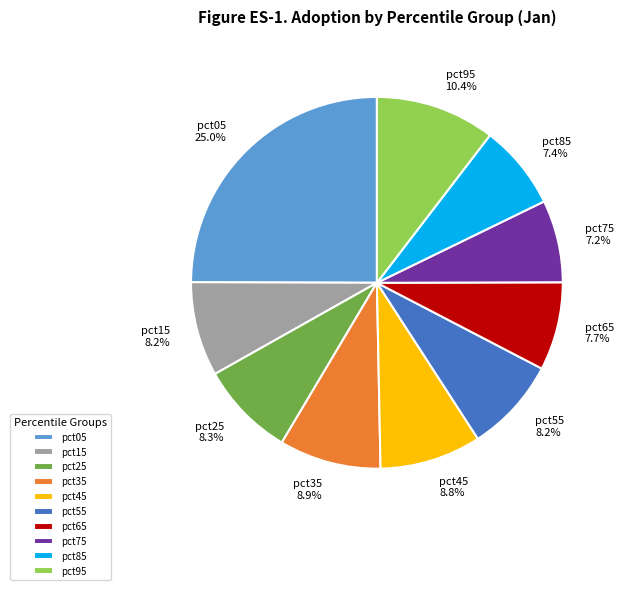

Is there any slice that represents more than half of the pie?

No